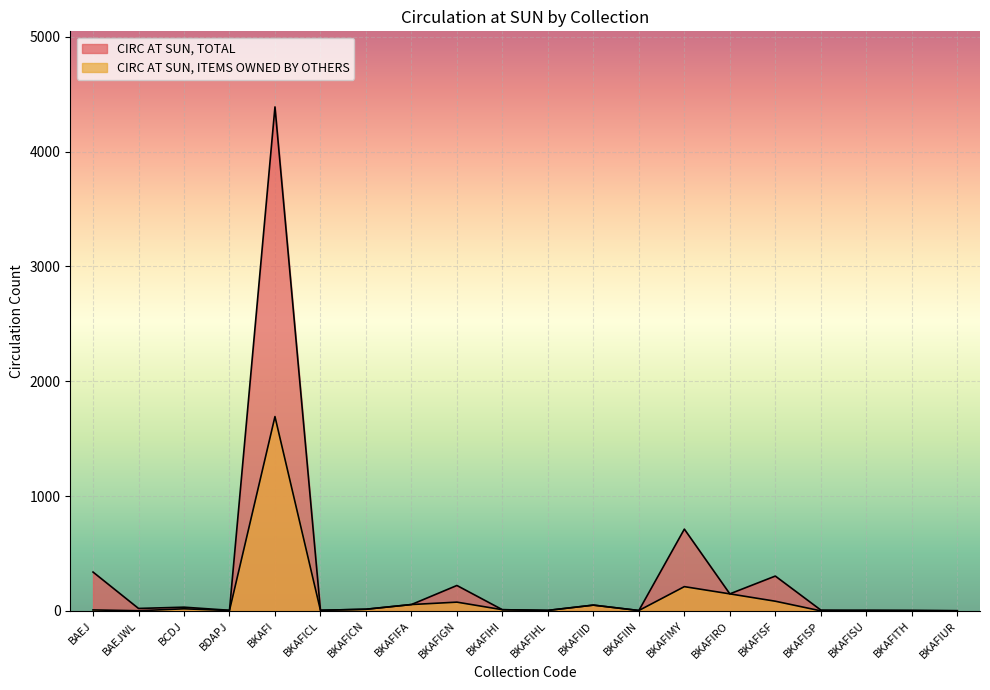

Reading left to right, list all the values displayed in this chart.

CIRC AT SUN, TOTAL: BAEJ=338	BAEJWL=21	BCDJ=32	BDAPJ=5	BKAFI=4389	BKAFICL=5	BKAFICN=14	BKAFIFA=55	BKAFIGN=221	BKAFIHI=10	BKAFIHL=4	BKAFIID=50	BKAFIIN=3	BKAFIMY=712	BKAFIRO=148	BKAFISF=303	BKAFISP=7	BKAFISU=4	BKAFITH=3	BKAFIUR=1
CIRC AT SUN, ITEMS OWNED BY OTHERS: BAEJ=8	BAEJWL=1	BCDJ=18	BDAPJ=3	BKAFI=1692	BKAFICL=5	BKAFICN=14	BKAFIFA=55	BKAFIGN=76	BKAFIHI=10	BKAFIHL=4	BKAFIID=50	BKAFIIN=3	BKAFIMY=211	BKAFIRO=148	BKAFISF=84	BKAFISP=0	BKAFISU=4	BKAFITH=3	BKAFIUR=1